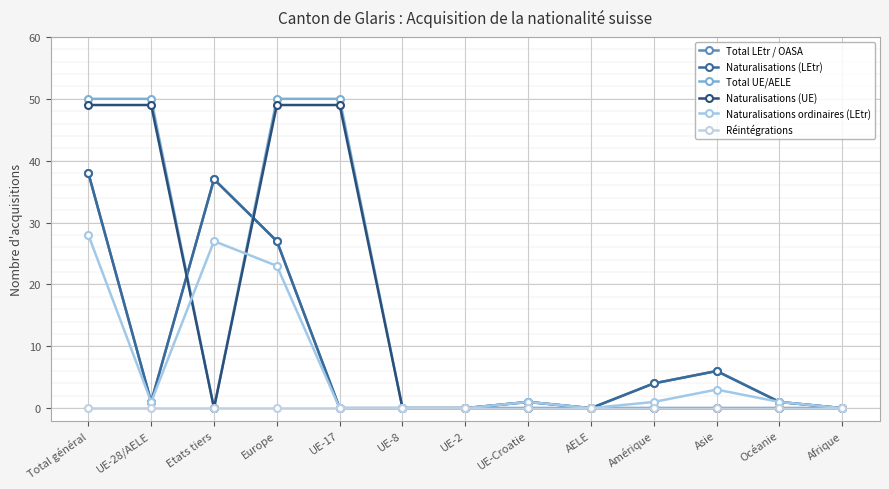

What is the total value across all series at UE-17?

99